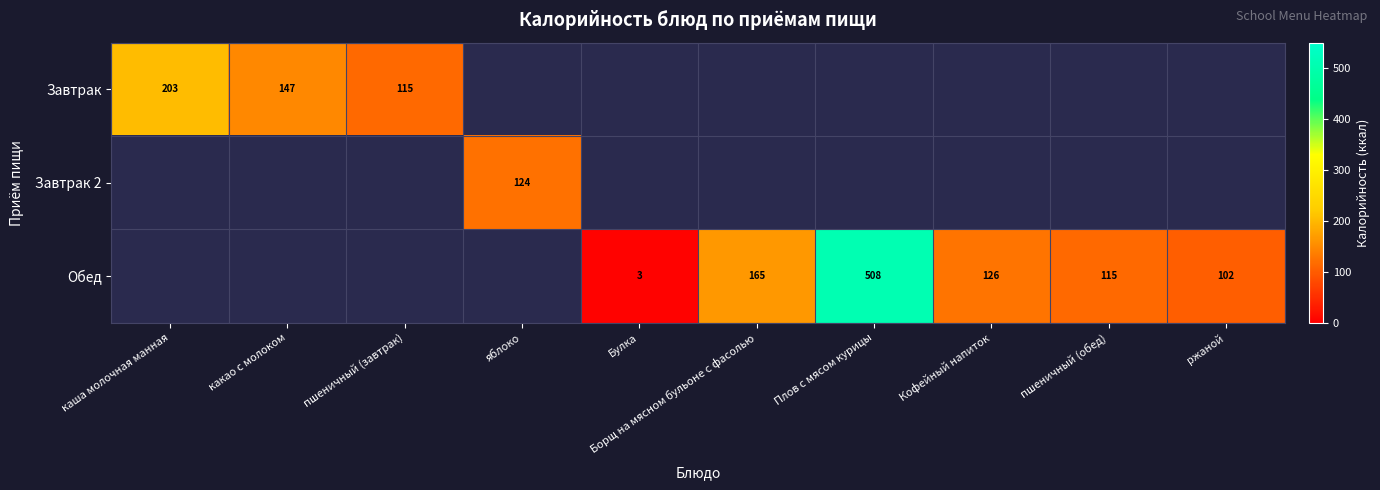

What is the minimum value shown in the chart?

3.0